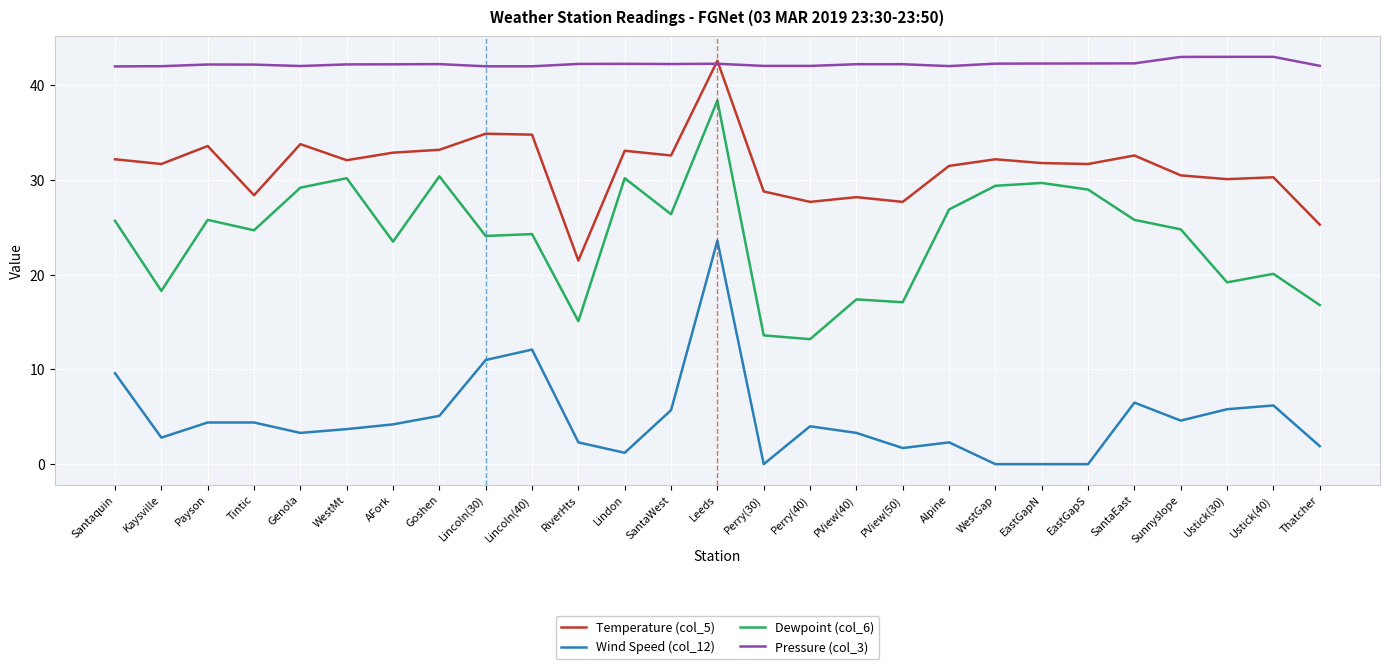

What position from the right is SantaEast?

5